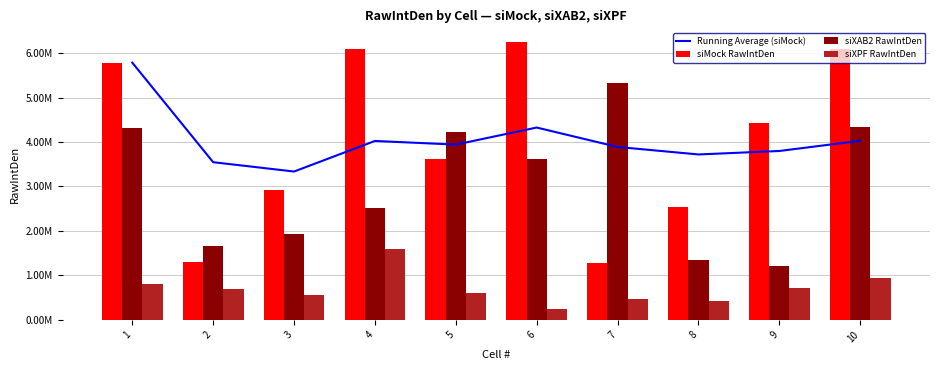

What is the value of the siXPF RawIntDen bar at the 6th from the left?

238013.0